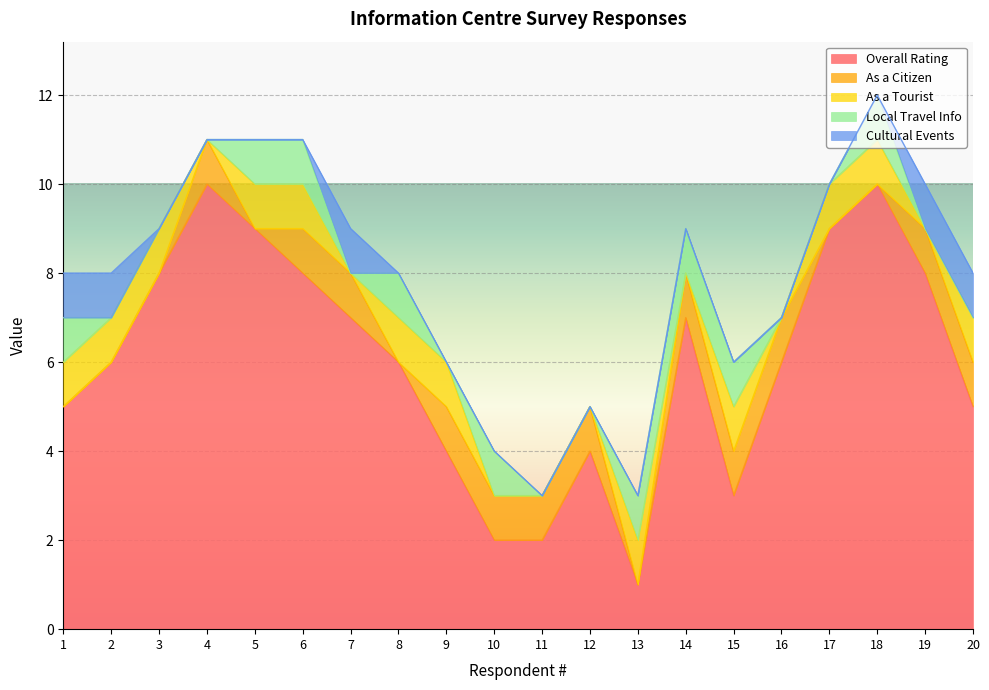

Reading left to right, what are all the values shown in this chart?

Overall Rating: 1=5	2=6	3=8	4=10	5=9	6=8	7=7	8=6	9=4	10=2	11=2	12=4	13=1	14=7	15=3	16=6	17=9	18=10	19=8	20=5
As a Citizen: 1=0	2=0	3=0	4=1	5=0	6=1	7=1	8=0	9=1	10=1	11=1	12=1	13=0	14=1	15=1	16=1	17=0	18=0	19=1	20=1
As a Tourist: 1=1	2=1	3=1	4=0	5=1	6=1	7=0	8=1	9=1	10=0	11=0	12=0	13=1	14=0	15=1	16=0	17=1	18=1	19=0	20=1
Local Travel Info: 1=1	2=0	3=0	4=0	5=1	6=1	7=0	8=1	9=0	10=1	11=0	12=0	13=1	14=1	15=1	16=0	17=0	18=1	19=0	20=0
Cultural Events: 1=1	2=1	3=0	4=0	5=0	6=0	7=1	8=0	9=0	10=0	11=0	12=0	13=0	14=0	15=0	16=0	17=0	18=0	19=1	20=1